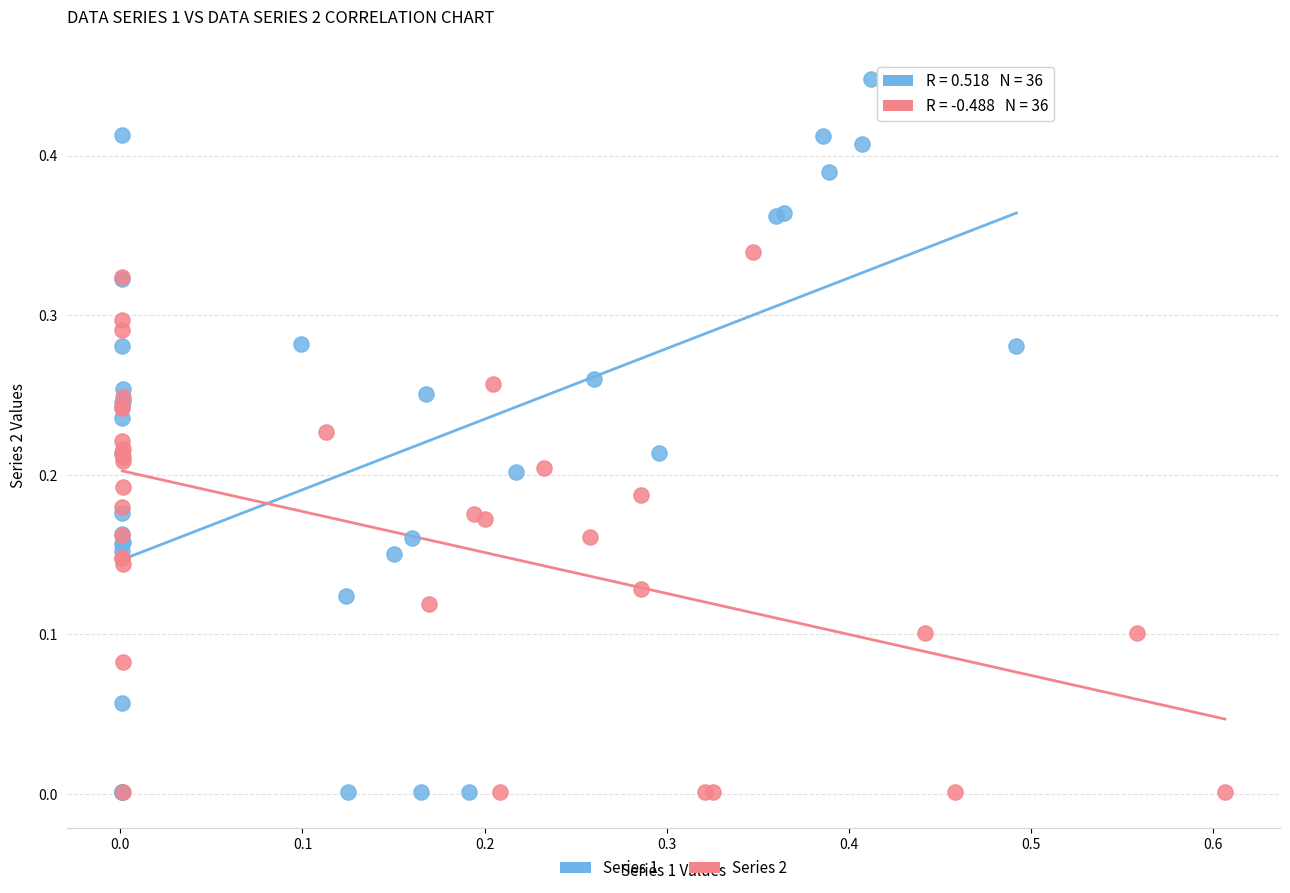

Which series reaches the maximum Y coordinate?

Series 1